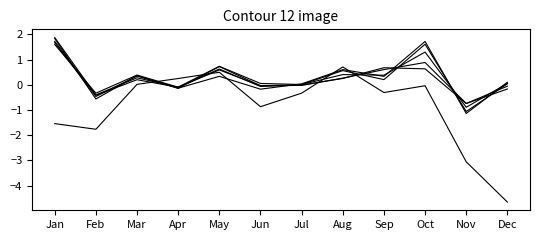

At which category is the sum across all series the highest?

Jan